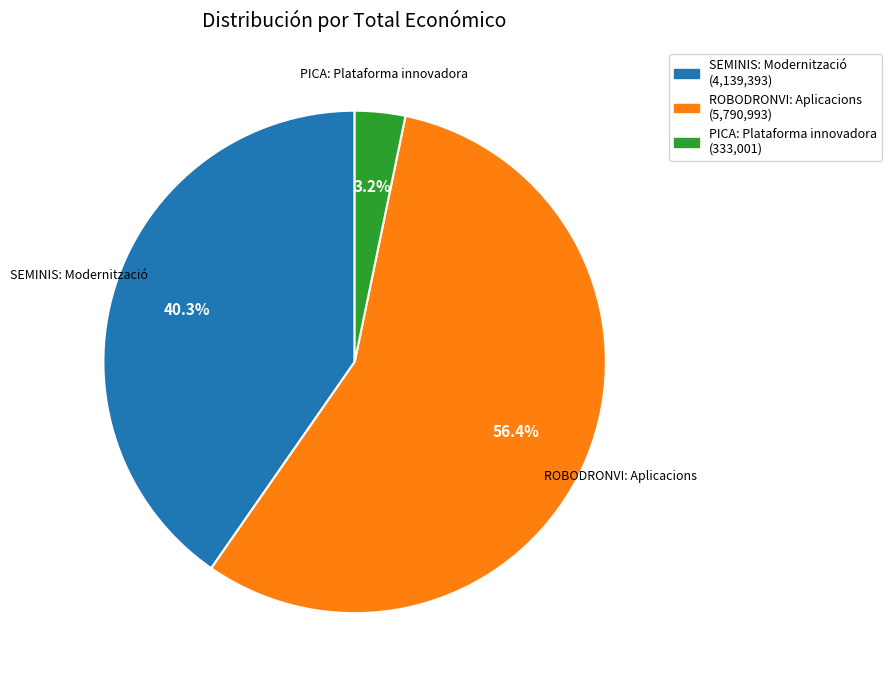

What is the total percentage of ROBODRONVI: Aplicacions and SEMINIS: Modernització?

96.8%